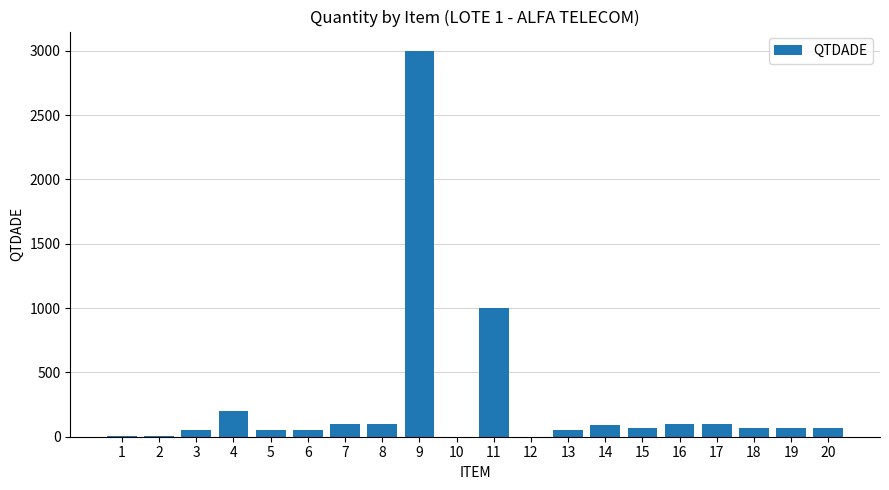

What is the change in value from 12 to 20?

+70